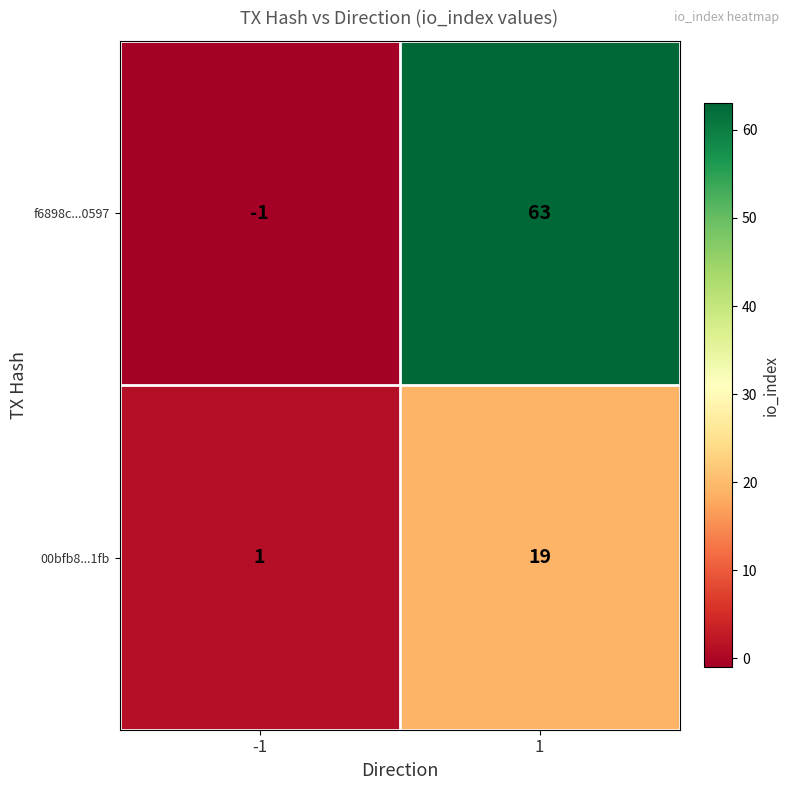

True or false: f6898c...0597 has a value of 35 at 1.

False